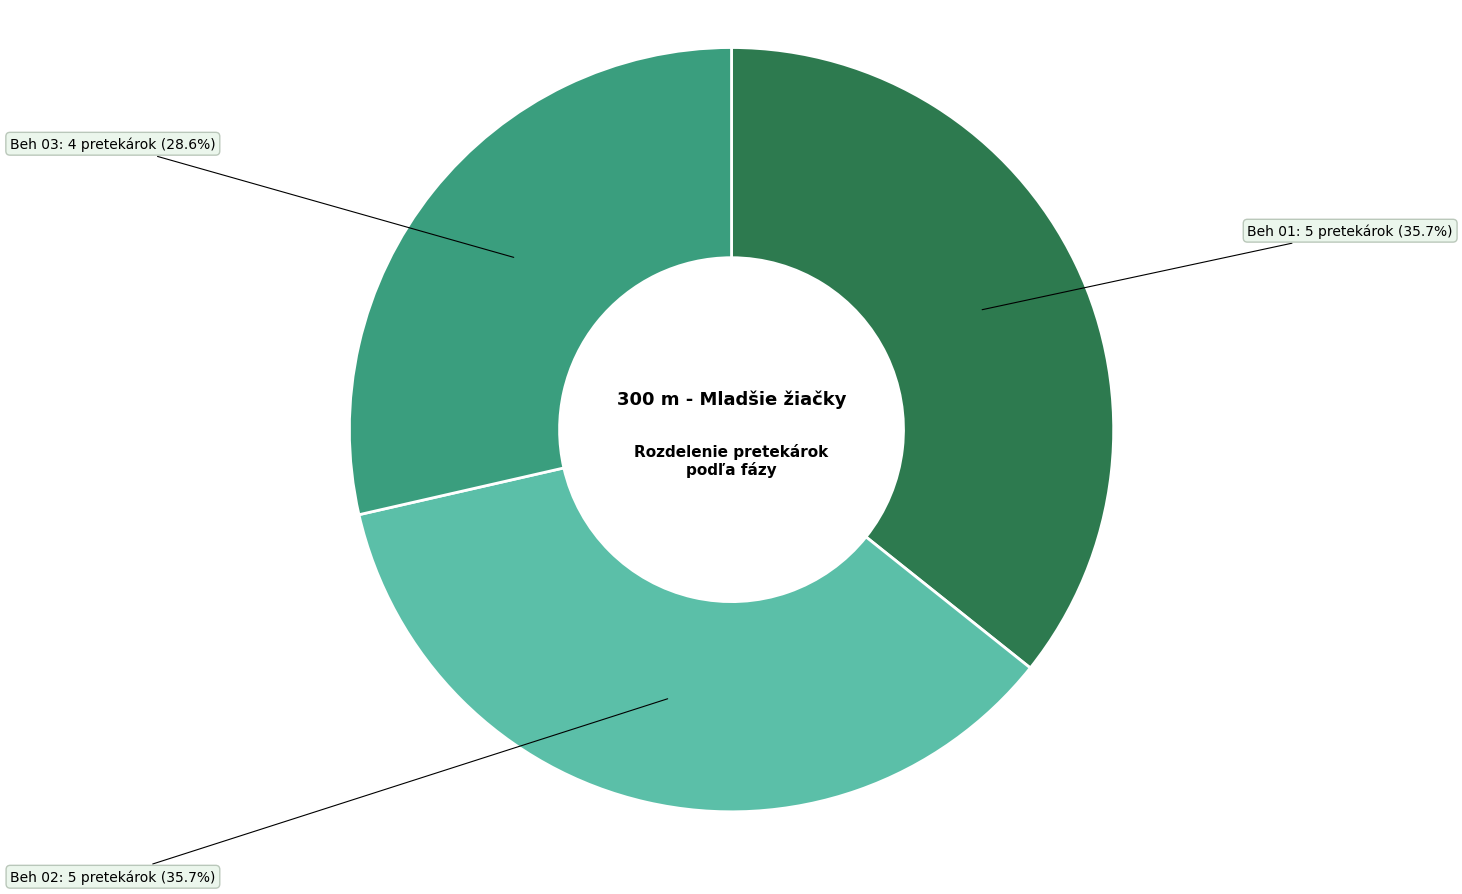

Is there any slice that represents more than half of the pie?

No